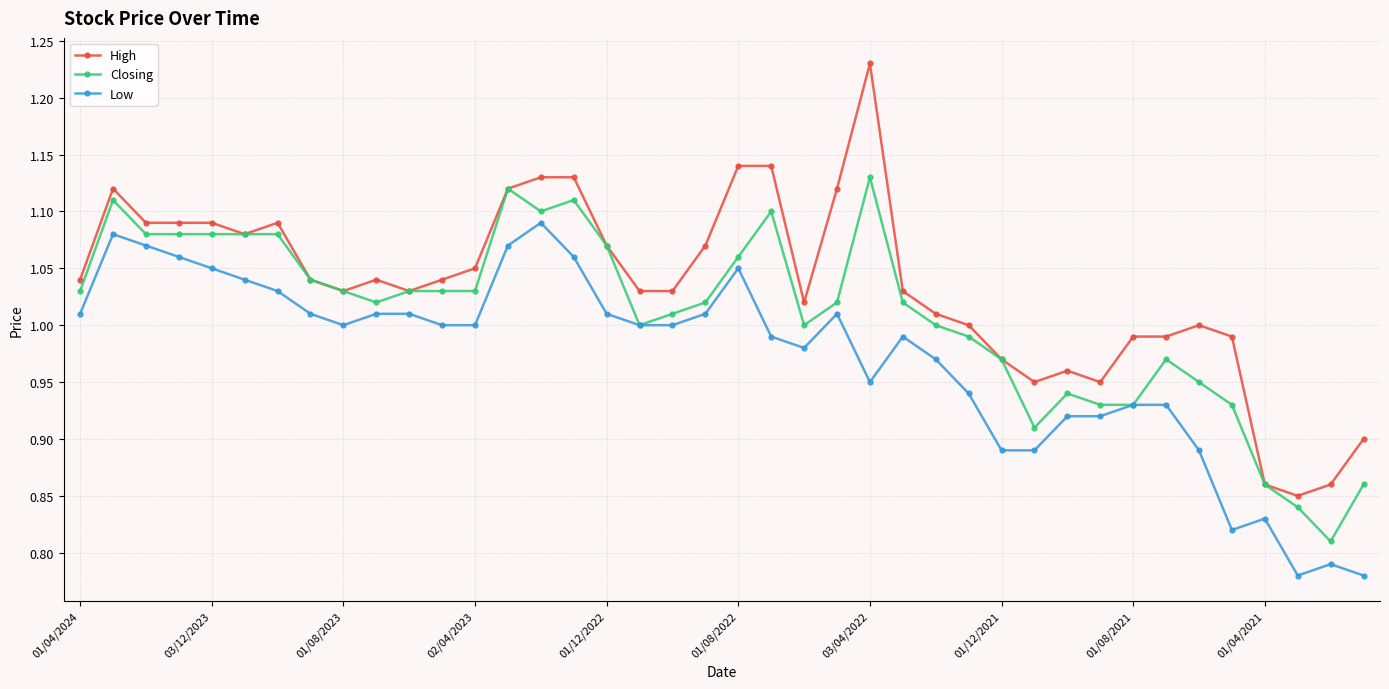

List the series in order of their overall mean, lowest first.

Low, Closing, High